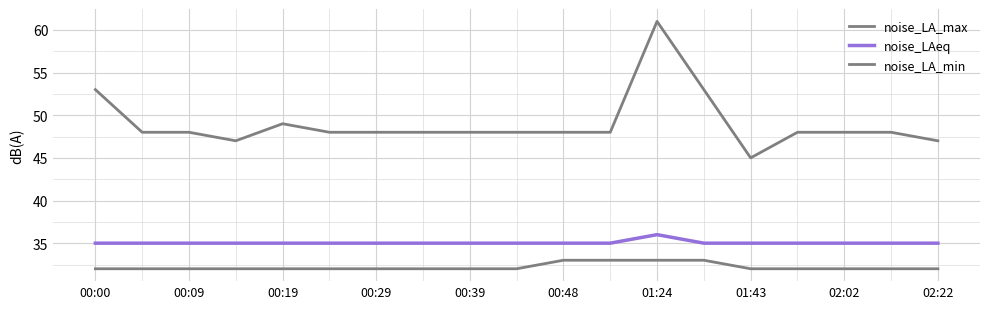

Reading right to left, list all the values displayed in this chart.

noise_LA_max: 47	48	48	48	45	53	61	48	48	48	48	48	48	48	49	47	48	48	53
noise_LAeq: 35	35	35	35	35	35	36	35	35	35	35	35	35	35	35	35	35	35	35
noise_LA_min: 32	32	32	32	32	33	33	33	33	32	32	32	32	32	32	32	32	32	32